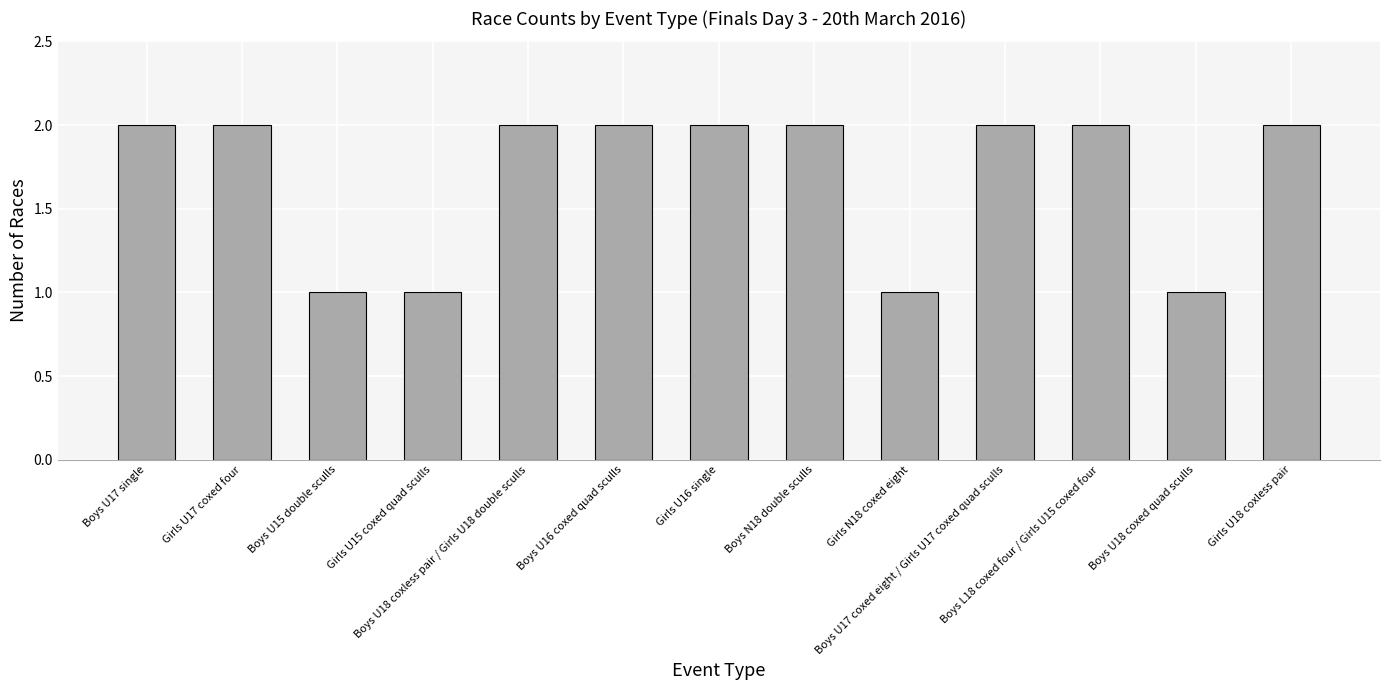

What is the value of the 12th bar from the left?

1